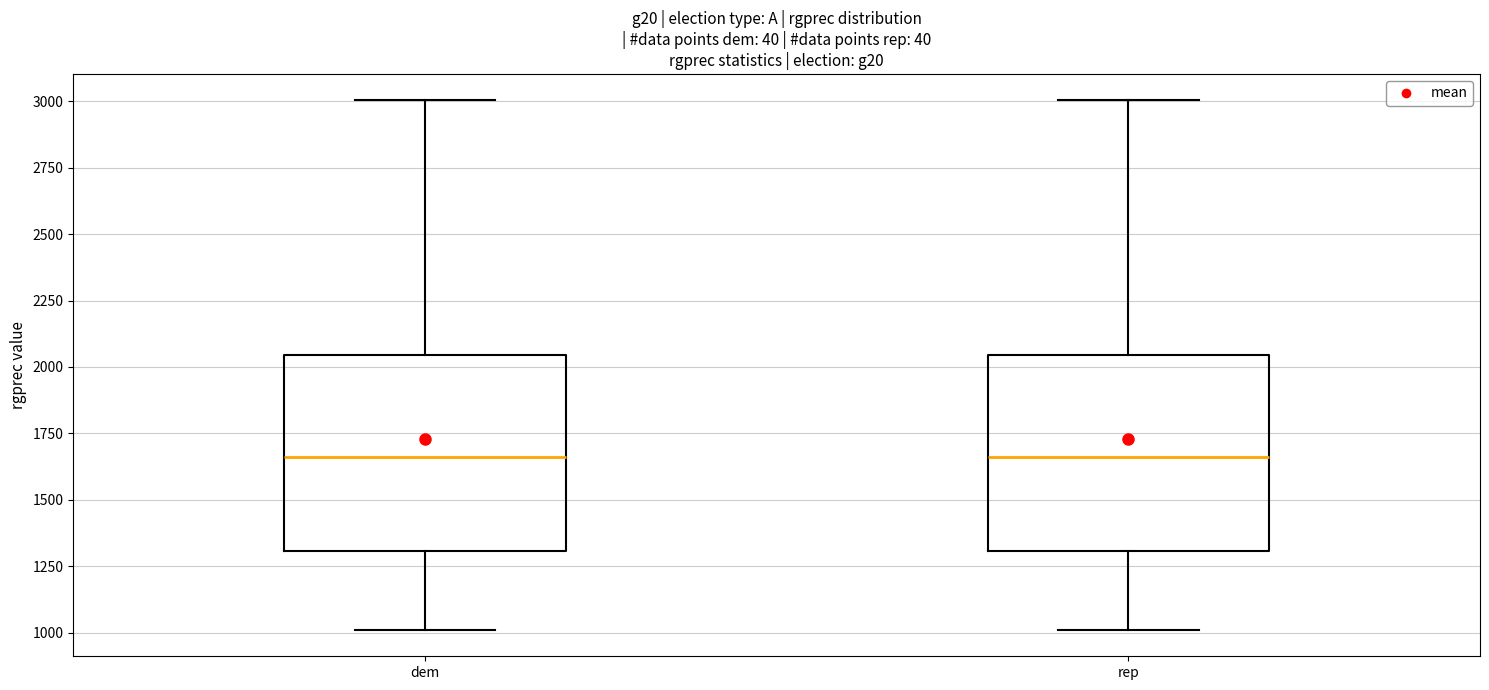

Reading left to right, read every box against the y-axis: the position of its median line, the range the box covers, and the ends of its whiskers. The values are not printed on the chart, so give them approximately, as read against the axis.

dem: median 1650, box 1300 to 2050, whiskers 1000 to 3000
rep: median 1650, box 1300 to 2050, whiskers 1000 to 3000